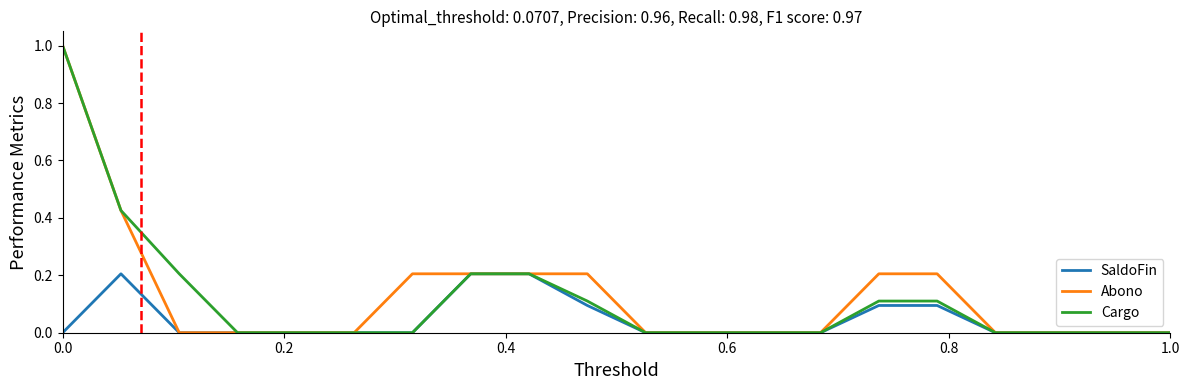

What is the maximum value shown in the chart?

1.0